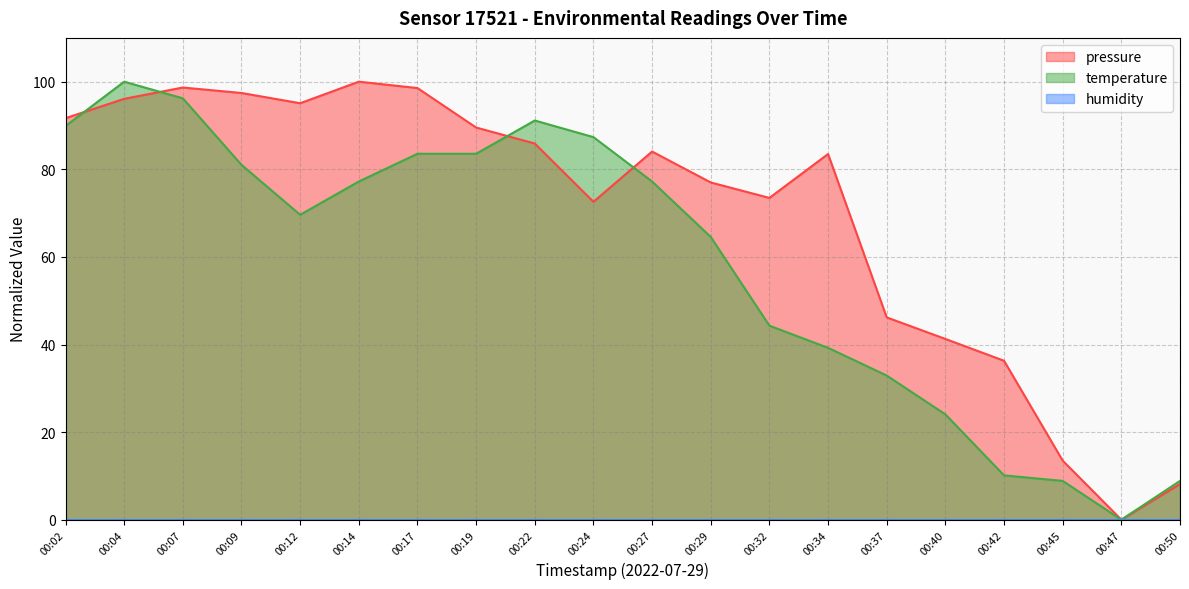

True or false: temperature has a value of 77.2 at 00:14.

True